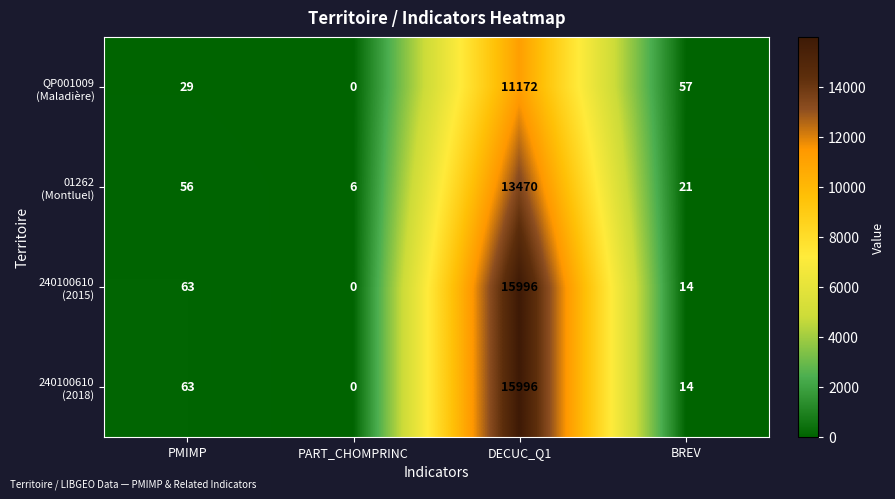

What is the total value across all series at PMIMP?

211